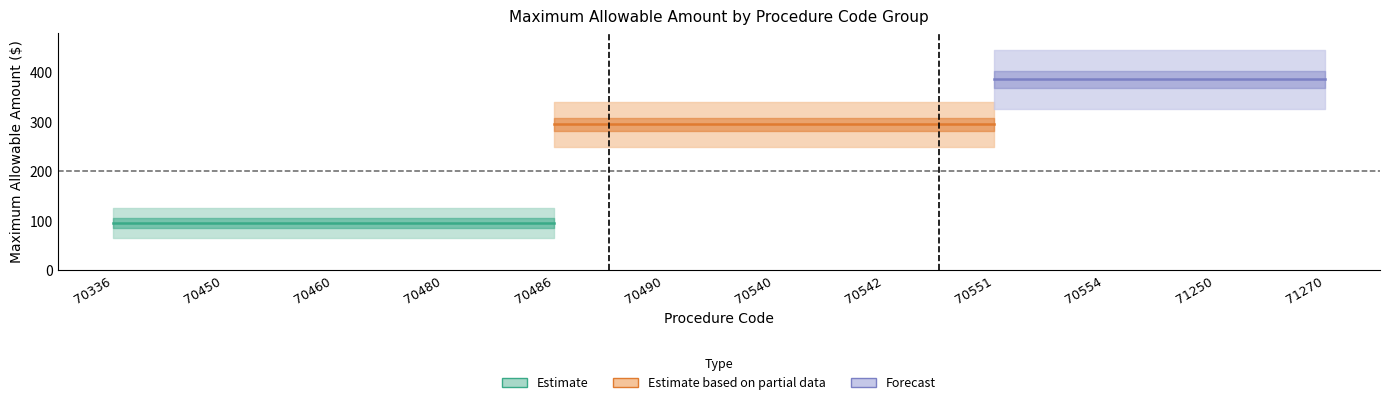

What is the difference between the highest and lowest values at 70450?

290.6